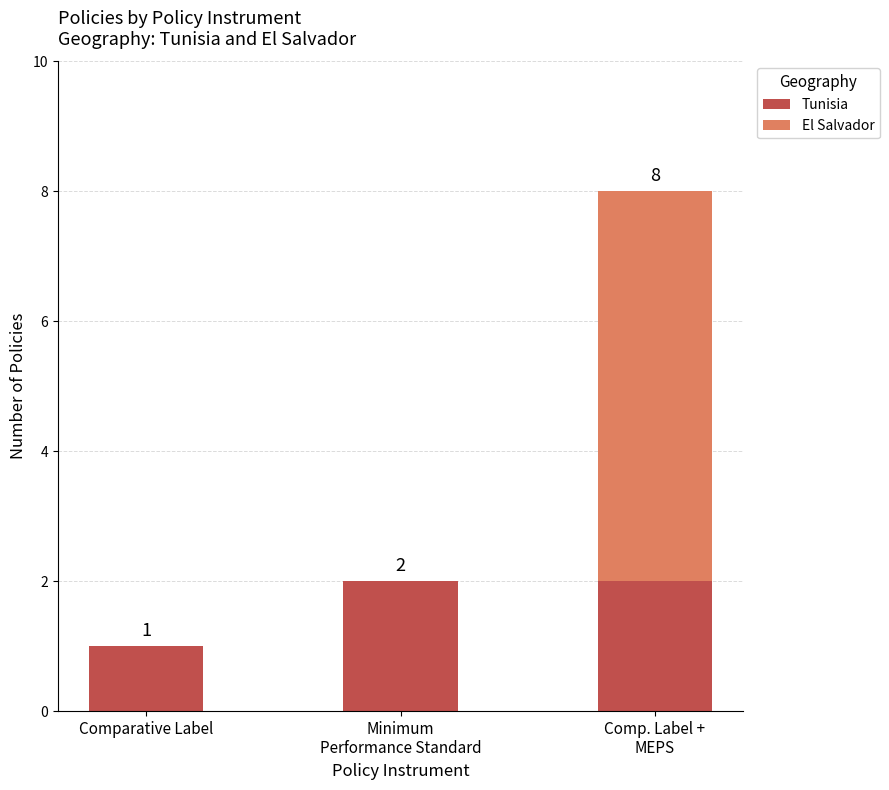

Are the bars grouped side by side (vs. stacked)?

No